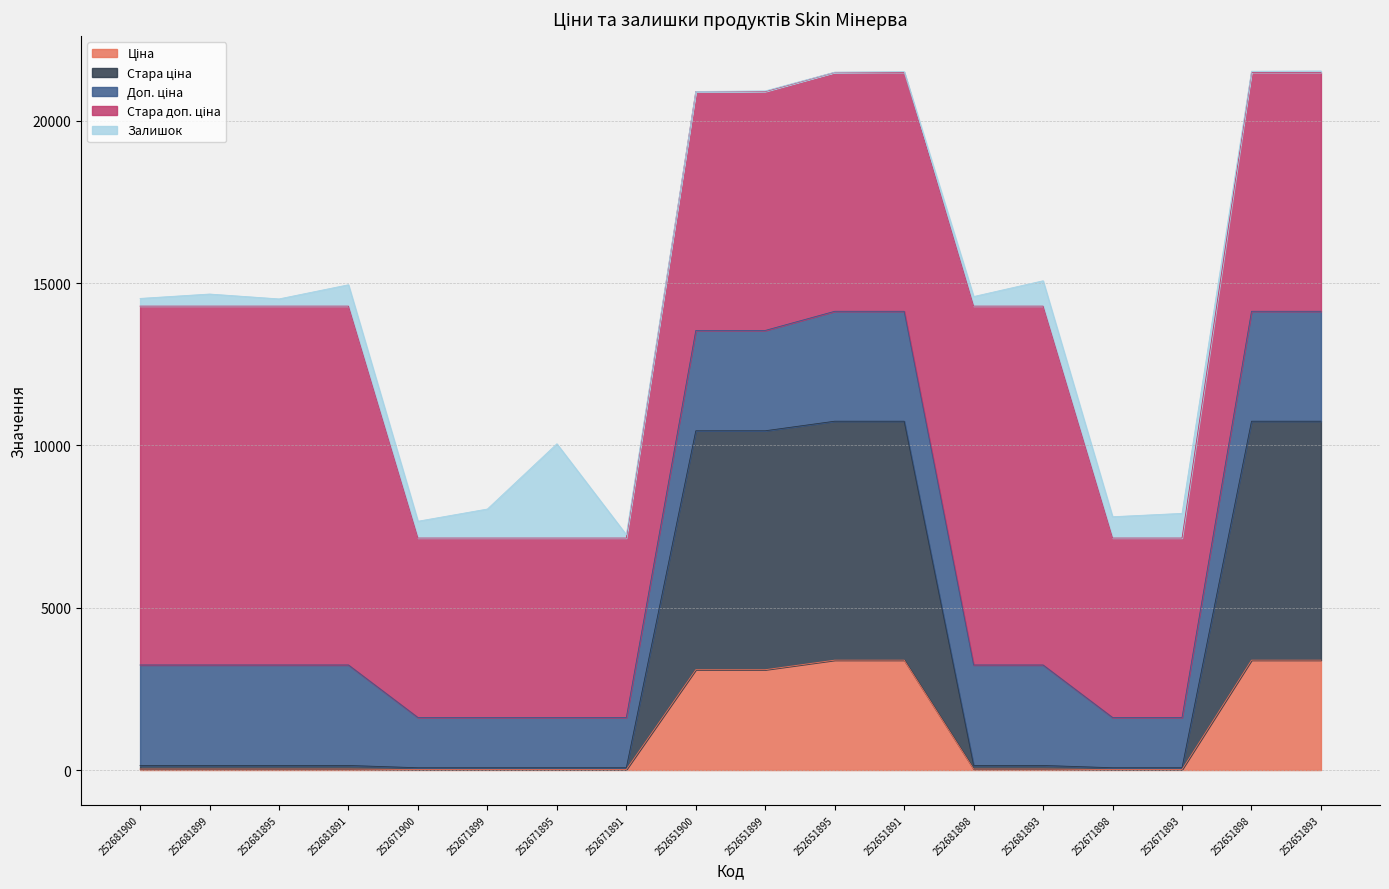

Where do Ціна and Залишок first cross each other?

252671891 and 252651900